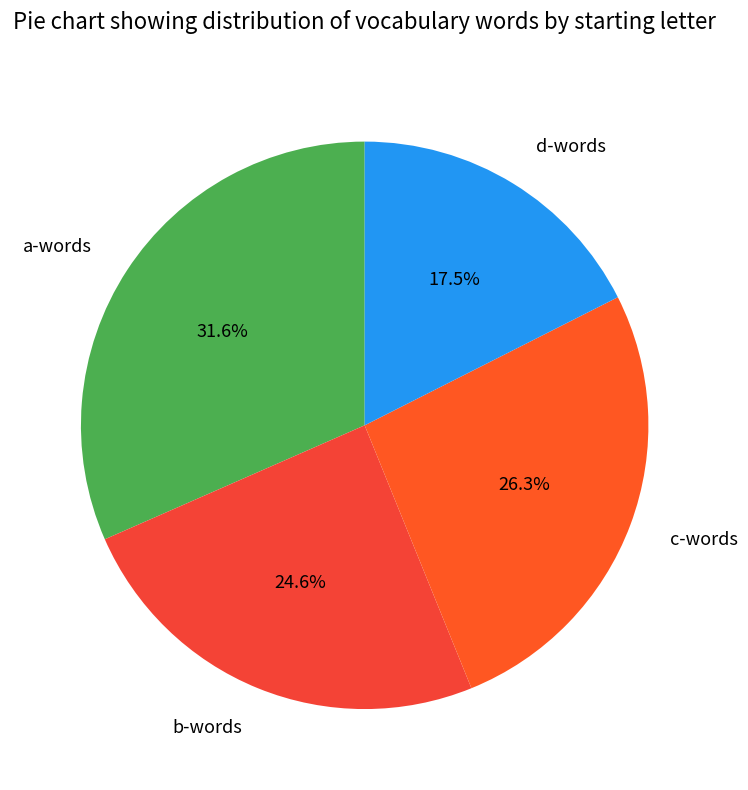

Which slice is the smallest?

d-words